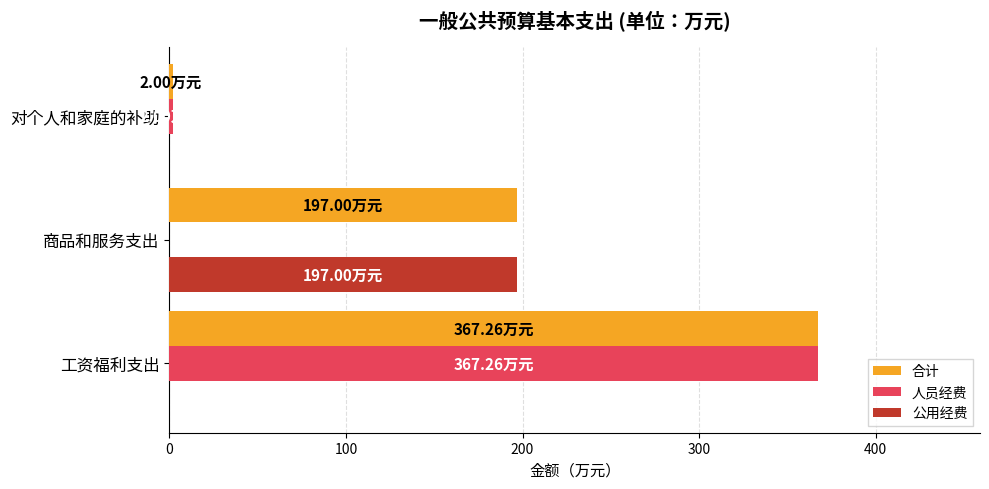

How many positive values does the 人员经费 series have?

2